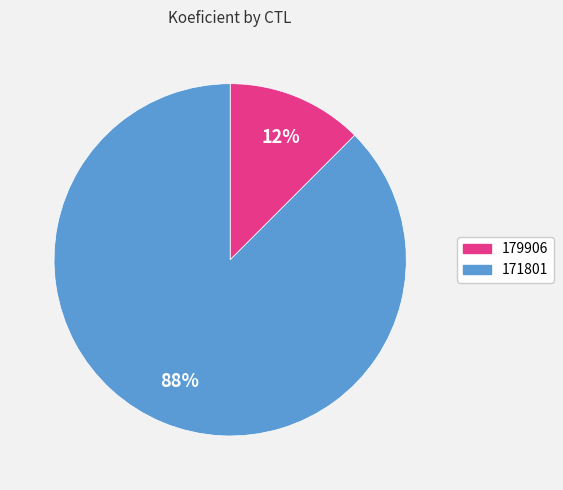

Combined, do 171801 and 179906 account for over 50%?

Yes